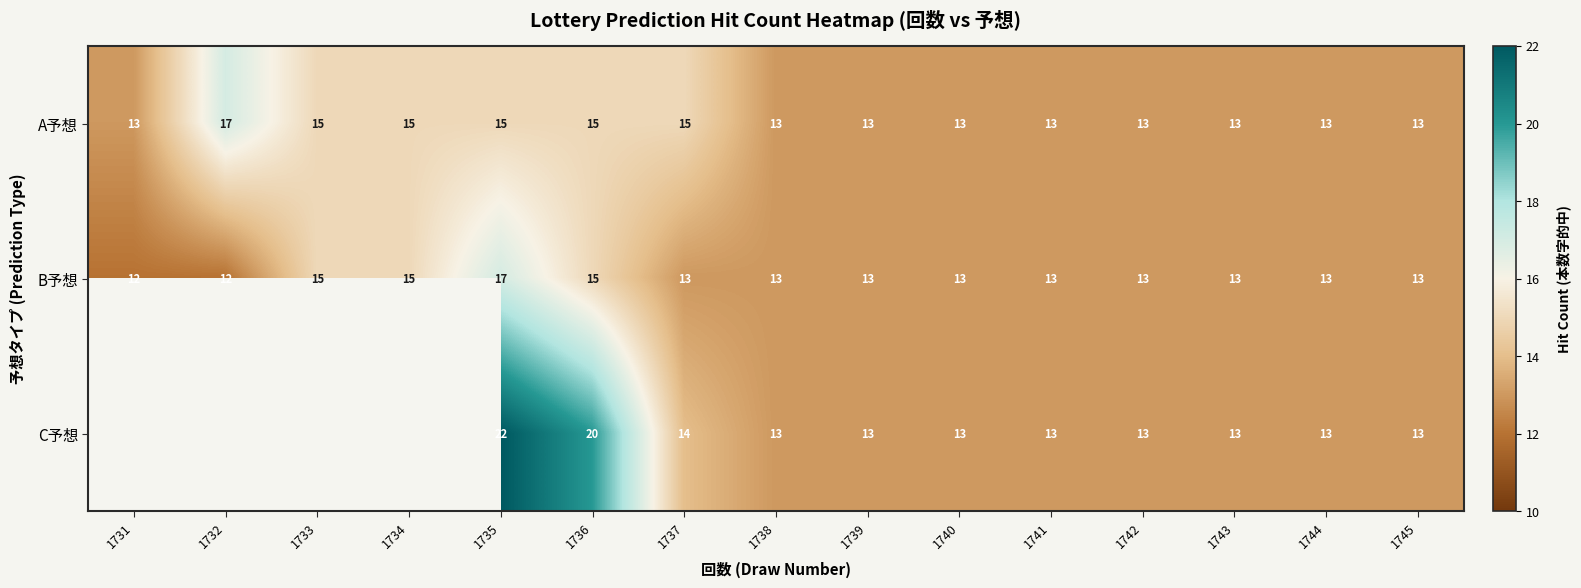

Between 1736 and 1744, which series saw the biggest shift?

C予想